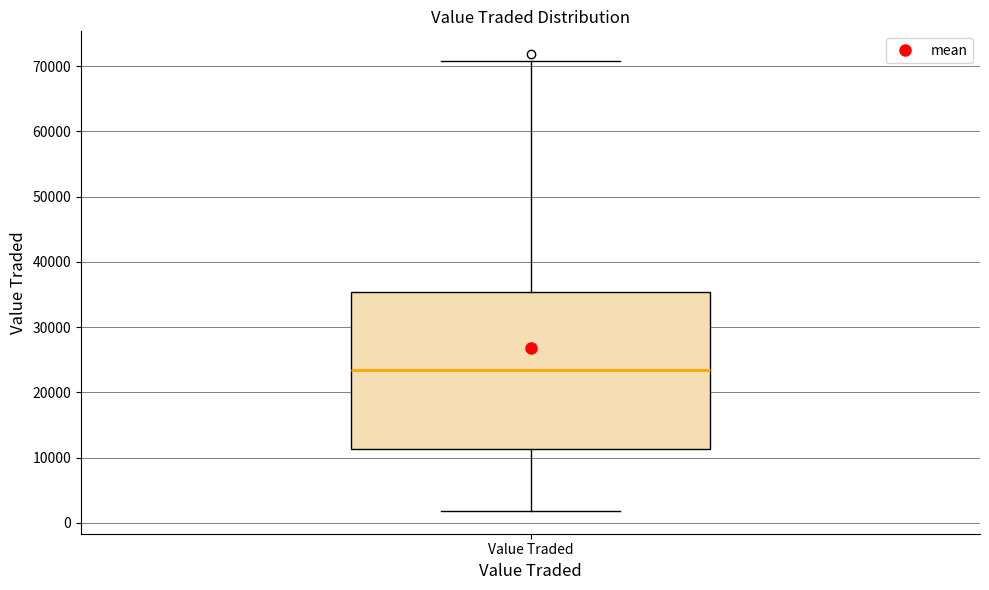

Where is the lower edge of the box for Value Traded on the y-axis? The values are not printed on the chart, so give them approximately, as read against the axis.

11000